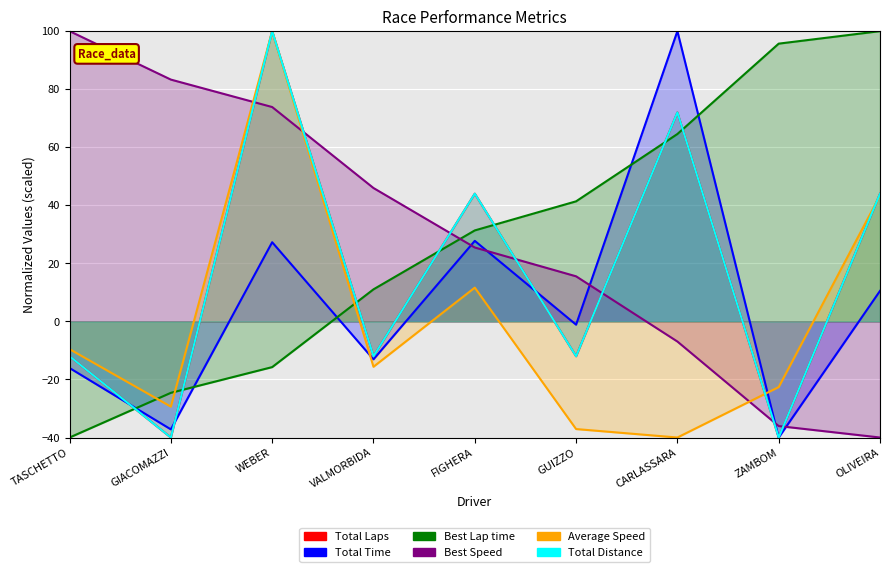

Which series has the largest total across all categories?

Best Lap time